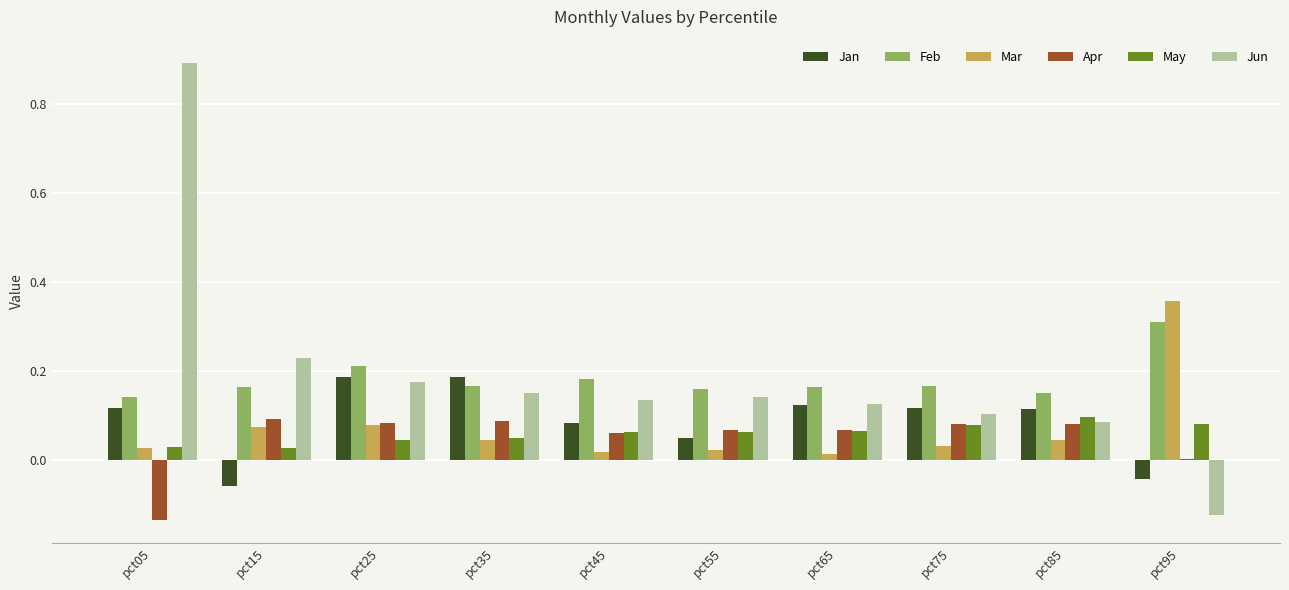

What is the greatest value displayed?

0.9